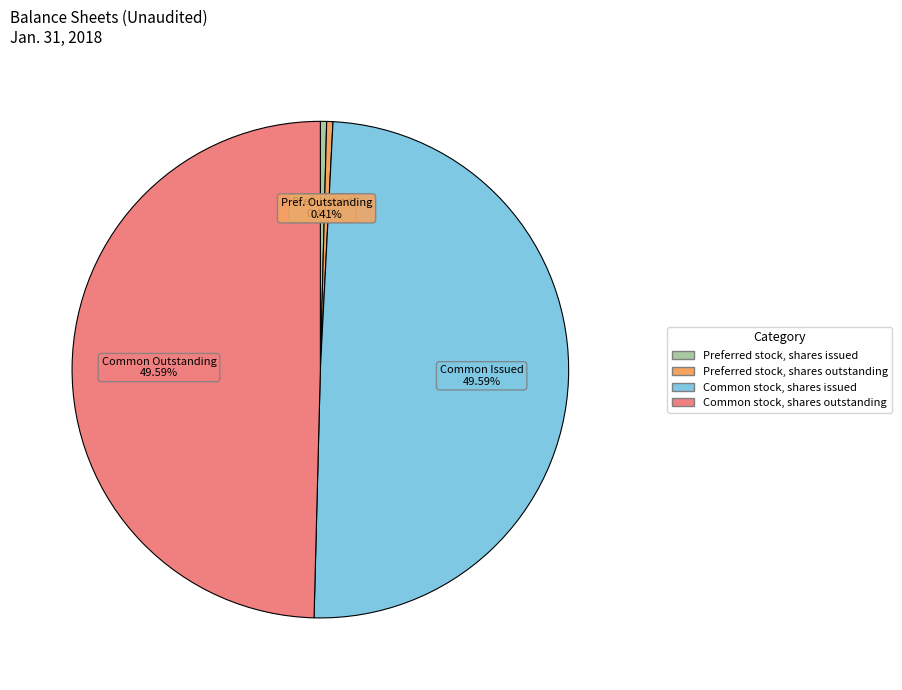

Approximately how many times larger is the value at Preferred stock, shares issued compared to Preferred stock, shares outstanding?

1.0